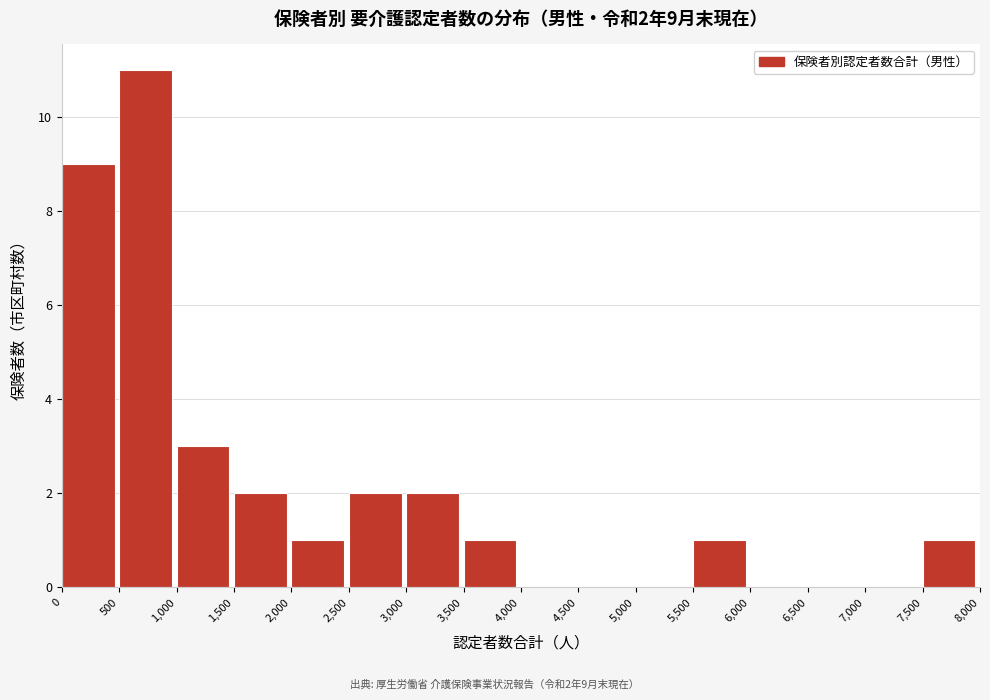

Over which range of the x-axis is the bar tallest?

500 to 1,000